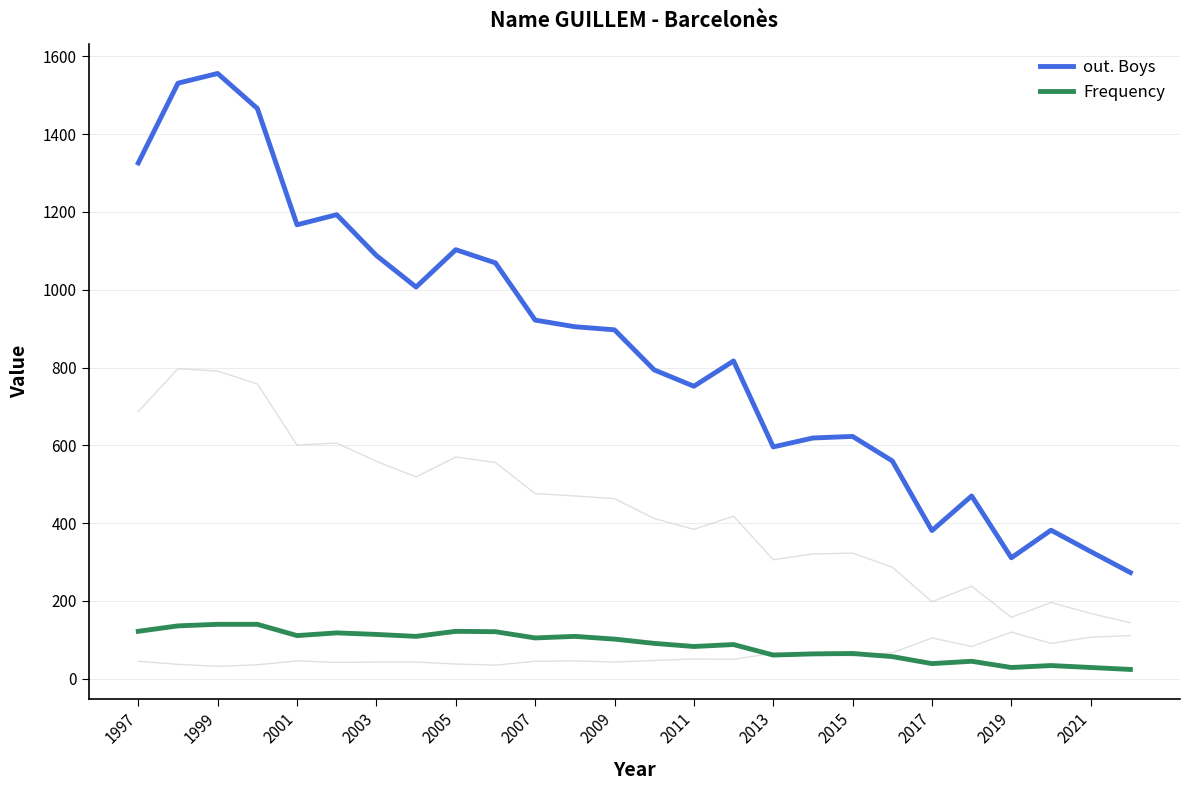

What is the lowest value of the out. Boys series?

273